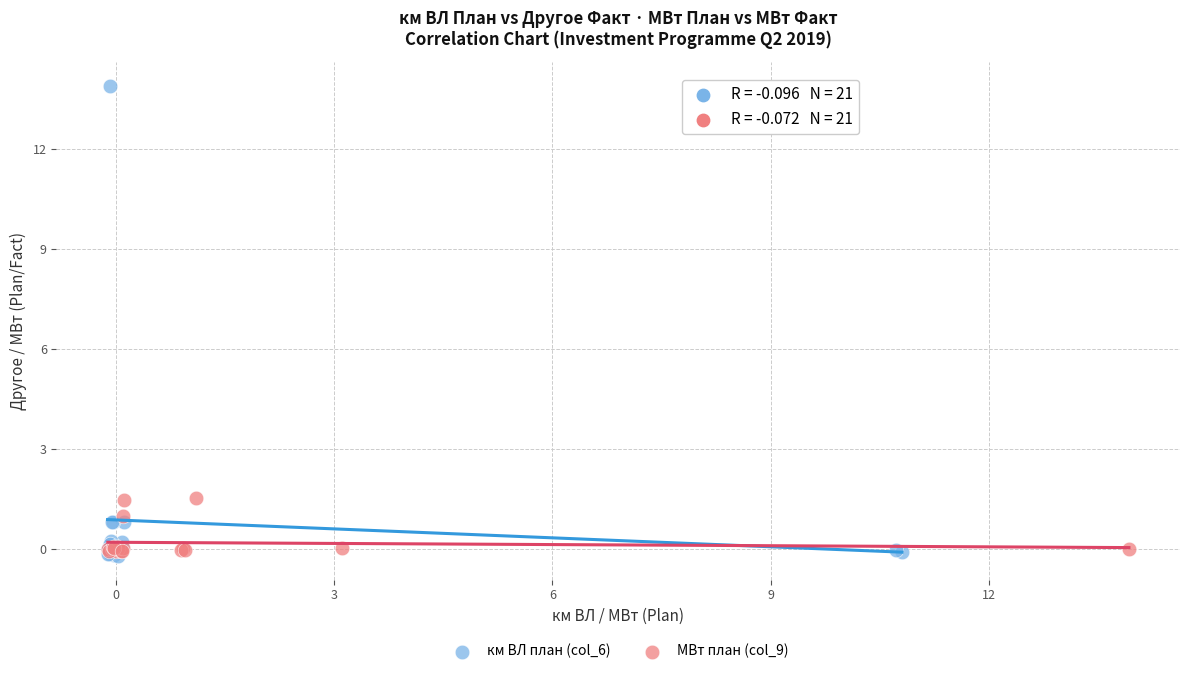

Which series contains the highest Y value?

км ВЛ план (col_6)